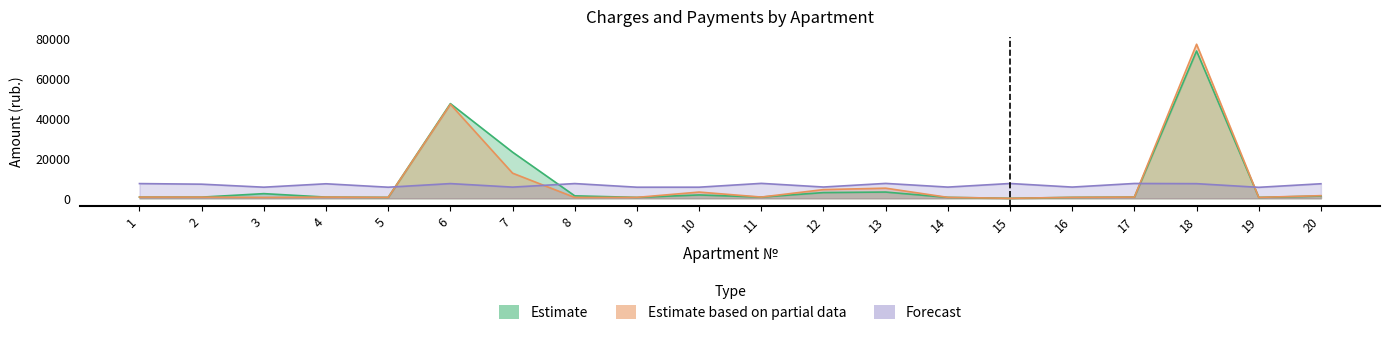

In Forecast, how many points are higher than both neighbors (excluding endpoints)?

7